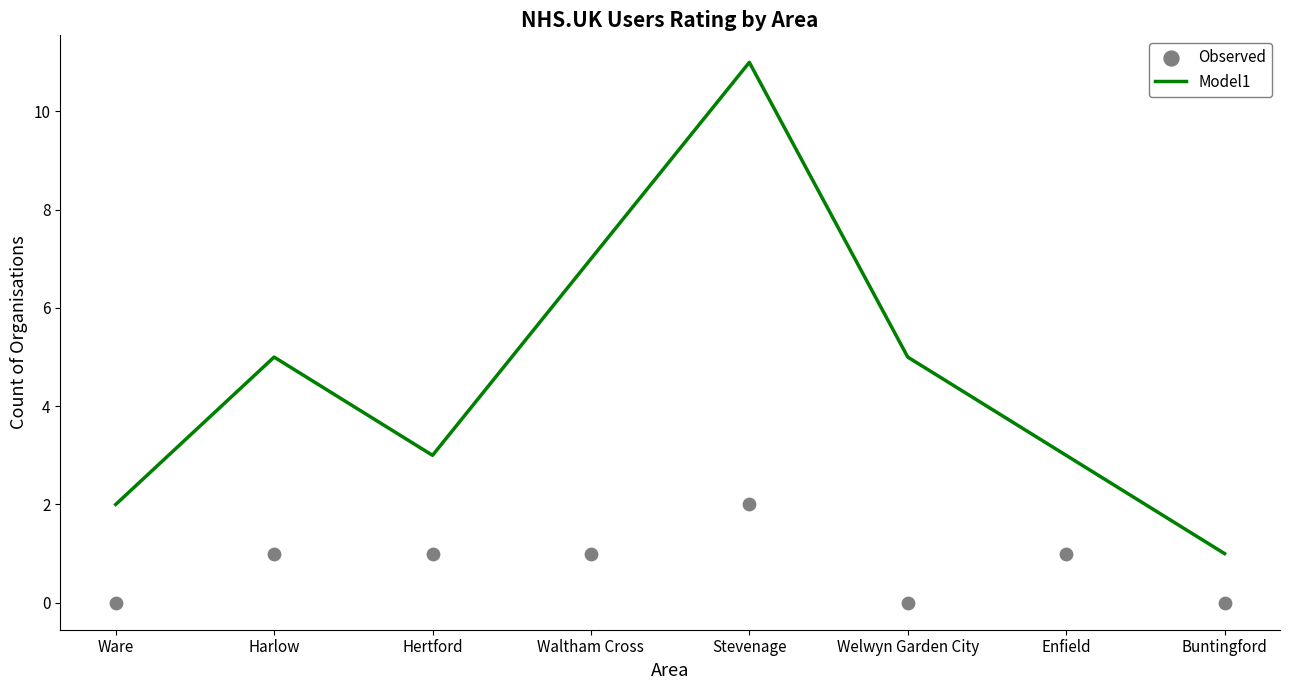

What is the total value across all series at Enfield?

4